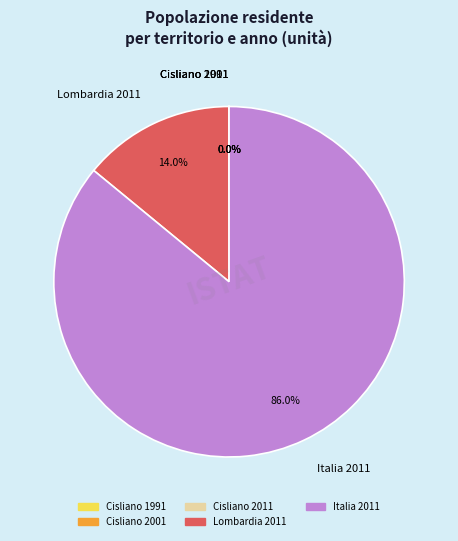

What is the largest slice in the pie chart?

Italia 2011